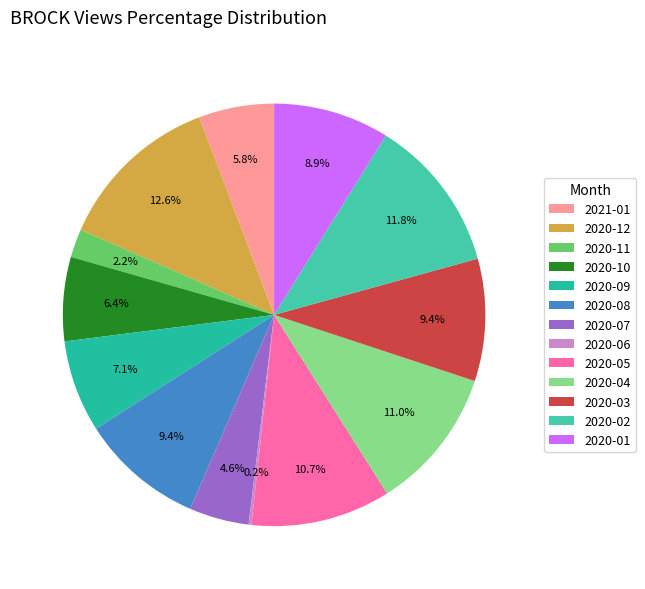

How many segments does this pie chart have?

13